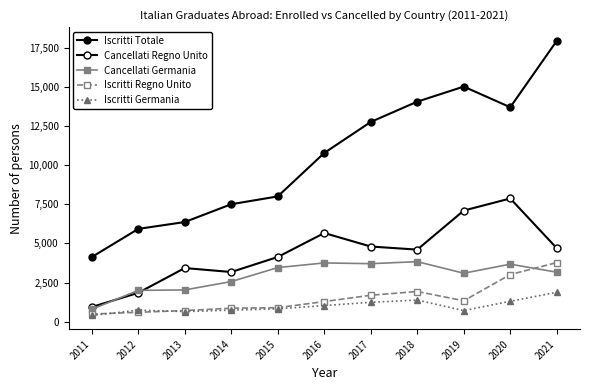

True or false: Iscritti Totale has more than 0 points higher than both neighbors.

True